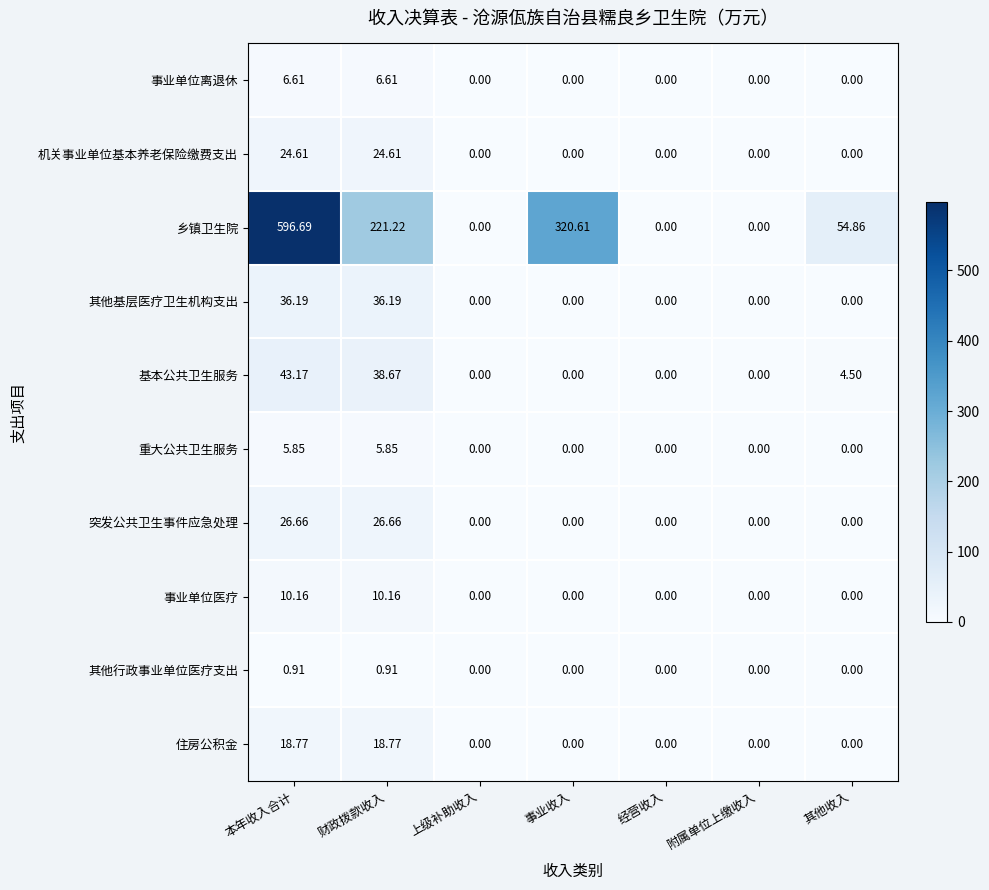

Which series has the largest total across all categories?

乡镇卫生院